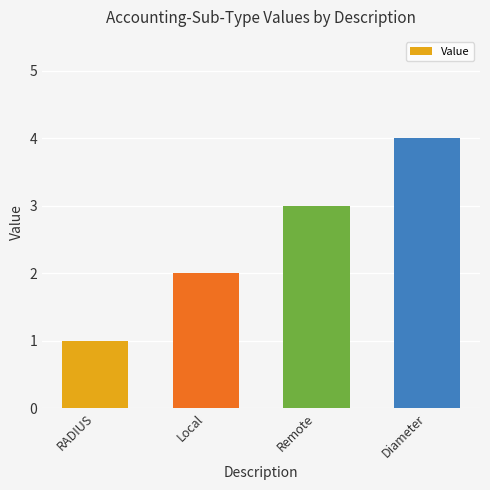

Between RADIUS and Diameter, which is larger?

Diameter